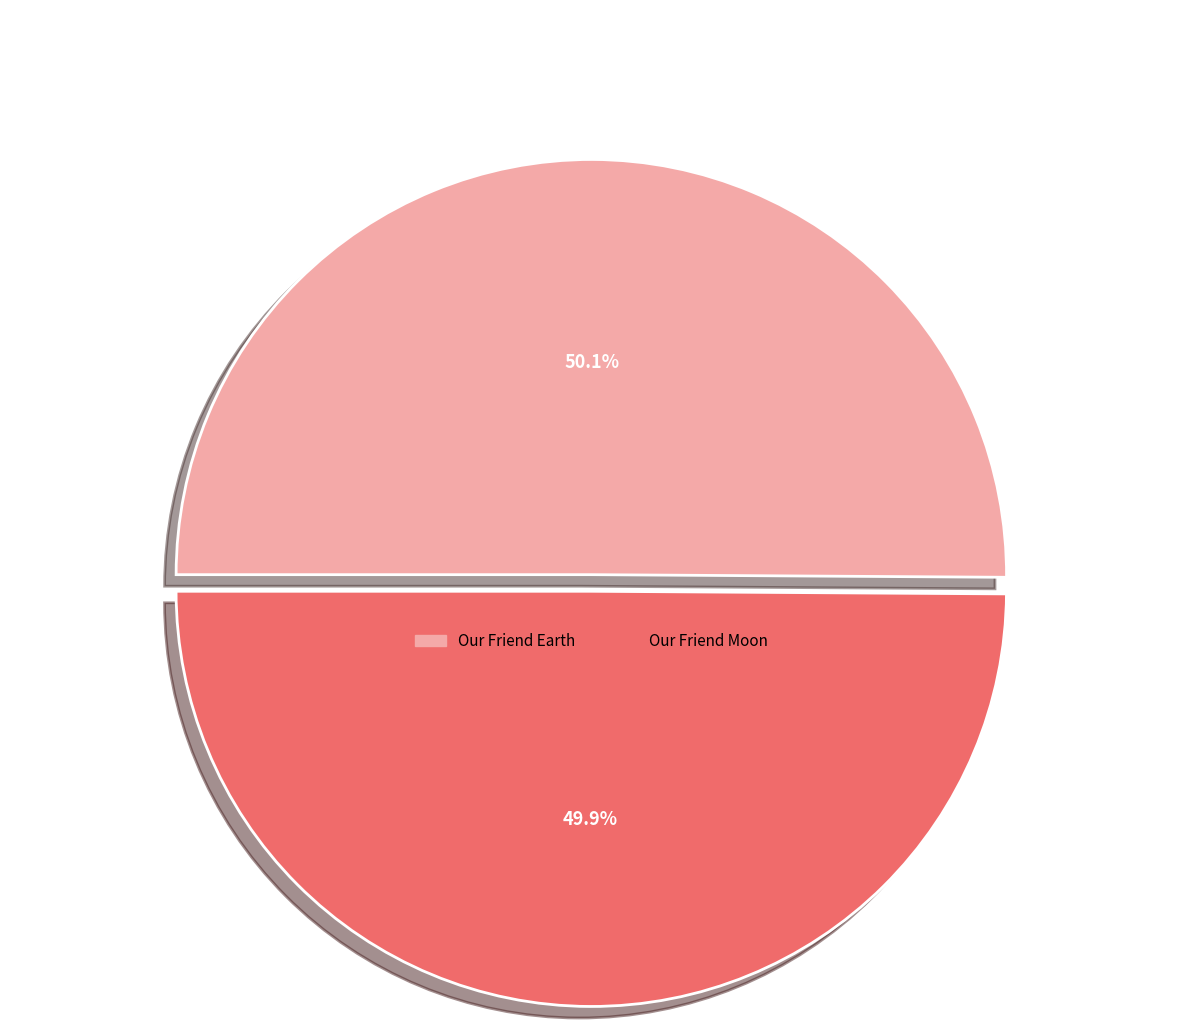

To the nearest percent, what percentage of the pie is Our Friend Earth?

50%